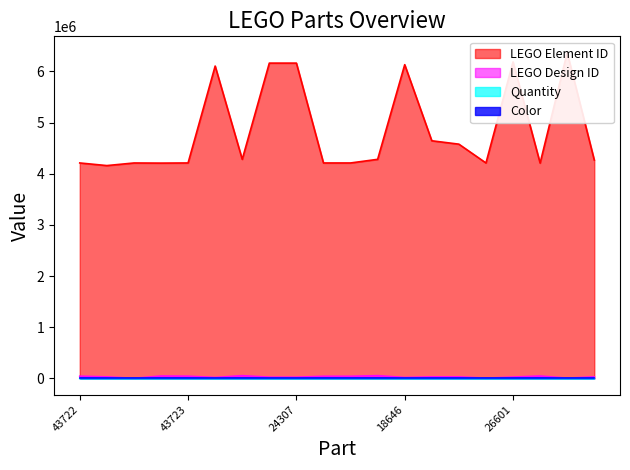

How many interior local peaks does the LEGO Design ID series have?

5